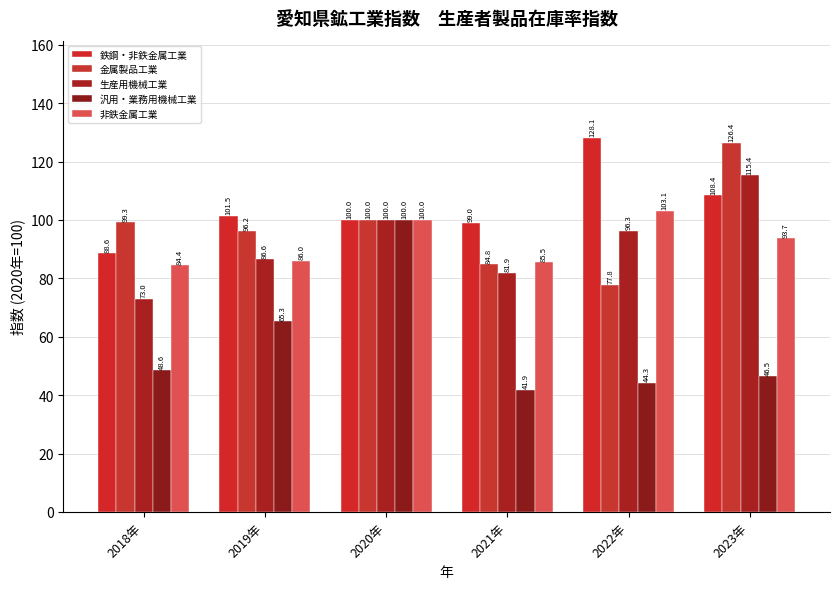

Which category has the lowest value across all series?

2021年